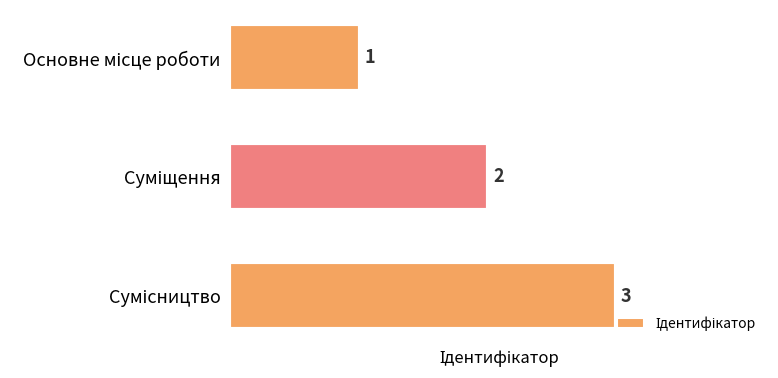

What is the greatest value displayed?

3